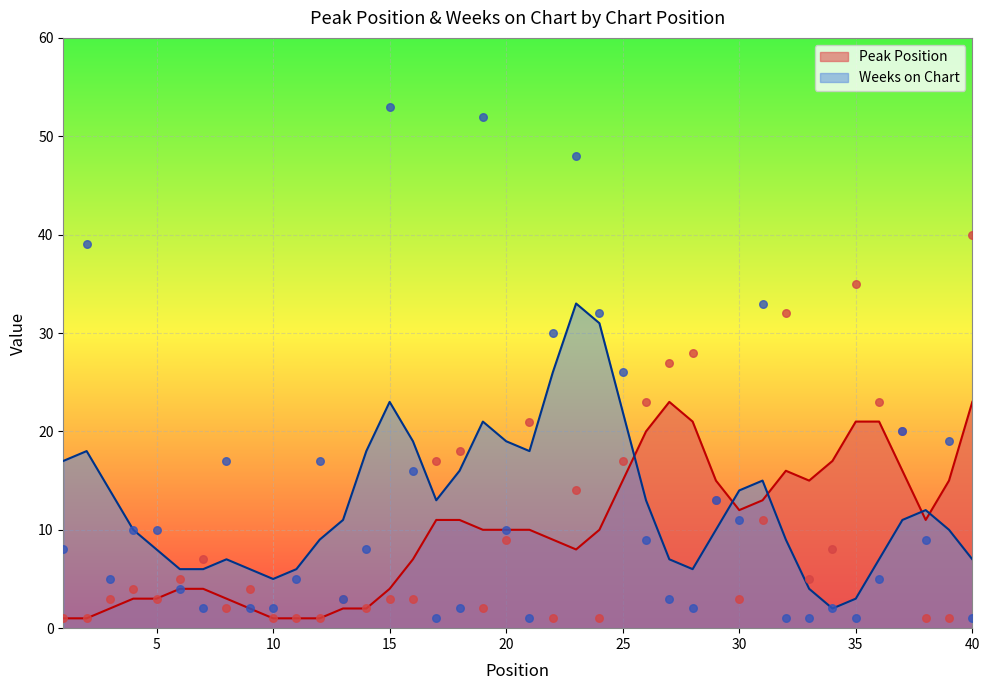

Which series reaches the minimum Y coordinate?

Peak Position